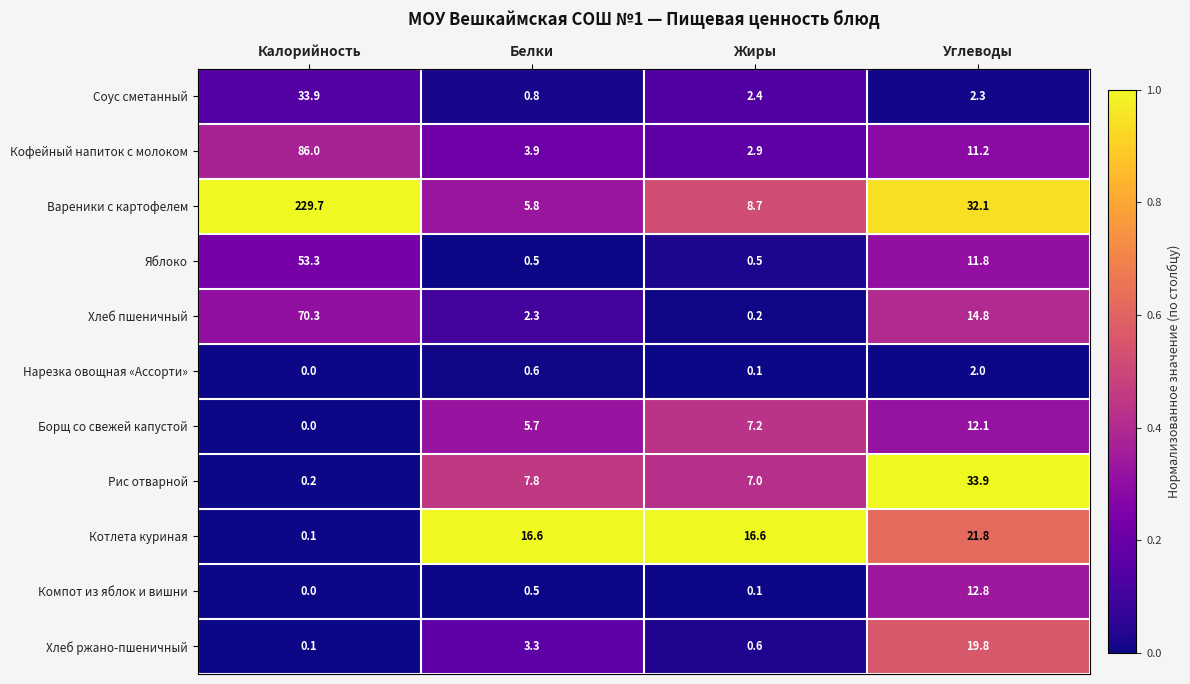

What is the approximate value of Котлета куриная at Белки?

16.6